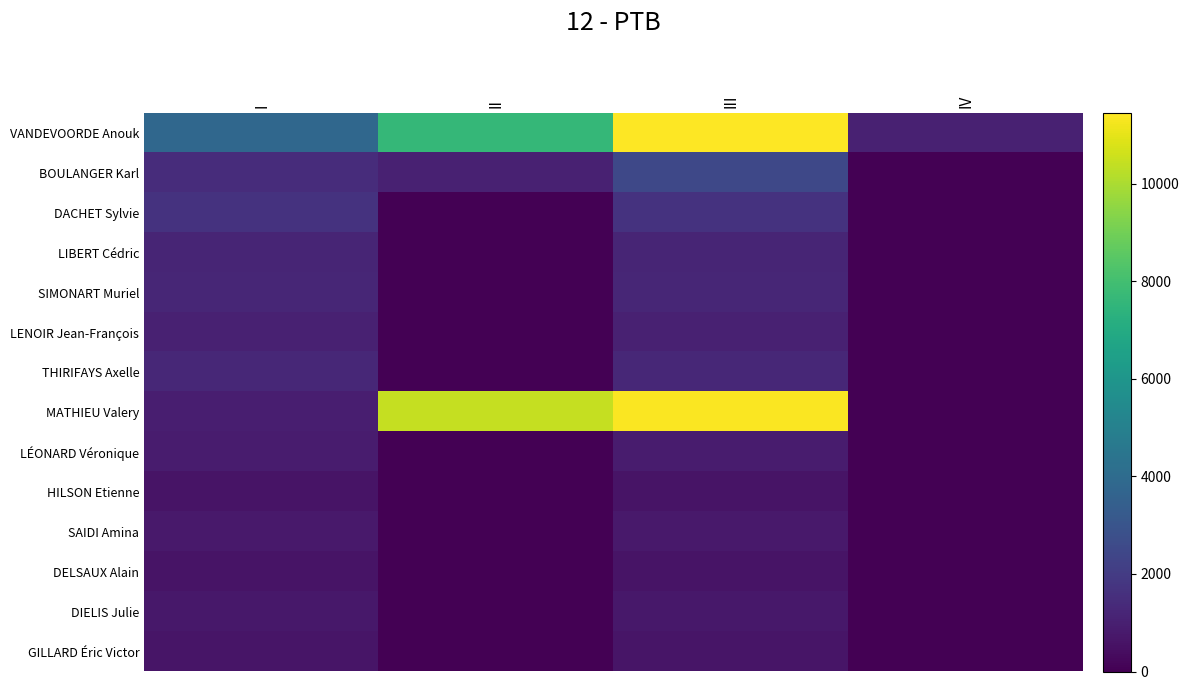

Reading left to right, list all the values displayed in this chart.

VANDEVOORDE Anouk: I=3835	II=7609	III=11444	IV=1044
BOULANGER Karl: I=1437	II=1044	III=2481	IV=0
DACHET Sylvie: I=1677	II=0	III=1677	IV=0
LIBERT Cédric: I=1185	II=0	III=1185	IV=0
SIMONART Muriel: I=1228	II=0	III=1228	IV=0
LENOIR Jean-François: I=1038	II=0	III=1038	IV=0
THIRIFAYS Axelle: I=1259	II=0	III=1259	IV=0
MATHIEU Valery: I=954	II=10445	III=11399	IV=0
LÉONARD Véronique: I=861	II=0	III=861	IV=0
HILSON Etienne: I=591	II=0	III=591	IV=0
SAIDI Amina: I=782	II=0	III=782	IV=0
DELSAUX Alain: I=624	II=0	III=624	IV=0
DIELIS Julie: I=732	II=0	III=732	IV=0
GILLARD Éric Victor: I=651	II=0	III=651	IV=0